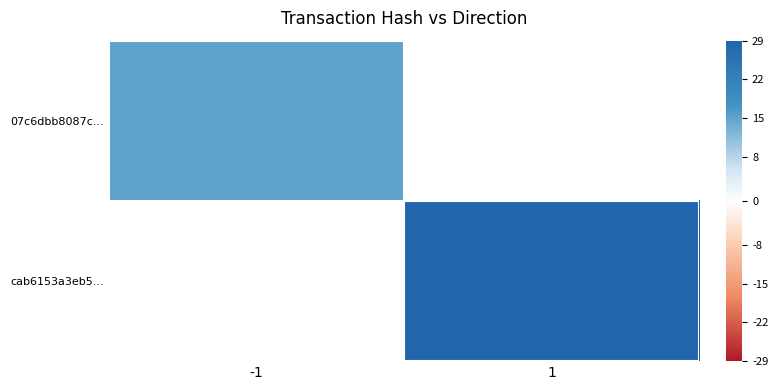

At which label does 07c6dbb8087c... reach its minimum?

-1